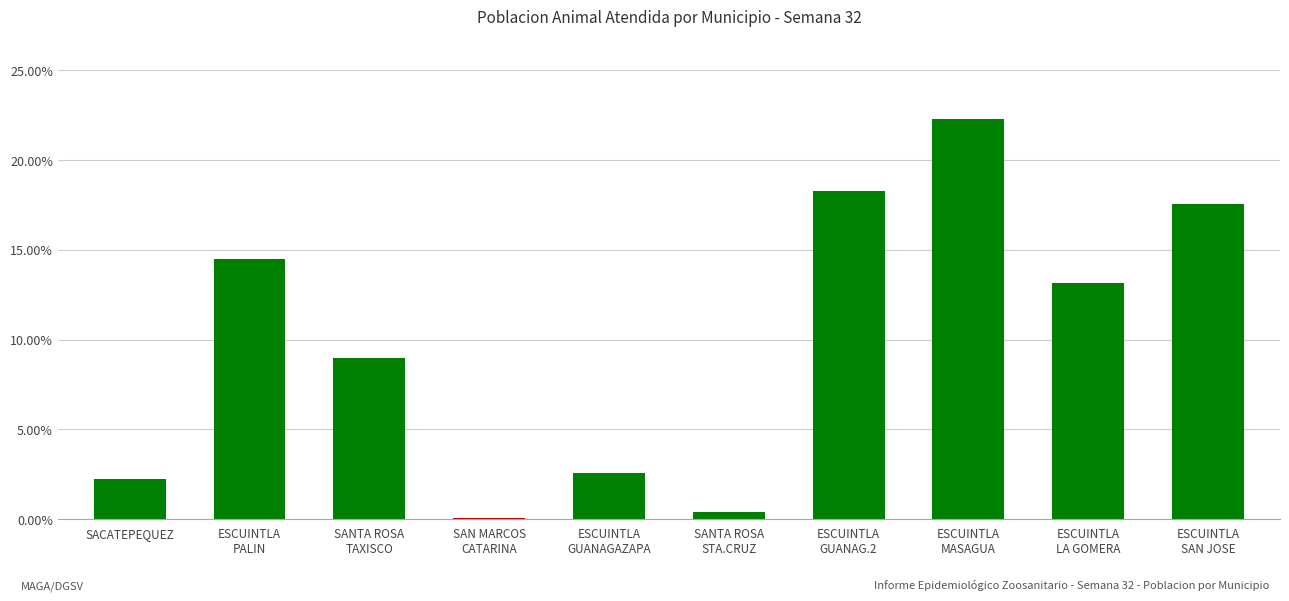

Rank the categories by value from lowest to highest.

SAN MARCOS
CATARINA, SANTA ROSA
STA.CRUZ, SACATEPEQUEZ, ESCUINTLA
GUANAGAZAPA, SANTA ROSA
TAXISCO, ESCUINTLA
LA GOMERA, ESCUINTLA
PALIN, ESCUINTLA
SAN JOSE, ESCUINTLA
GUANAG.2, ESCUINTLA
MASAGUA